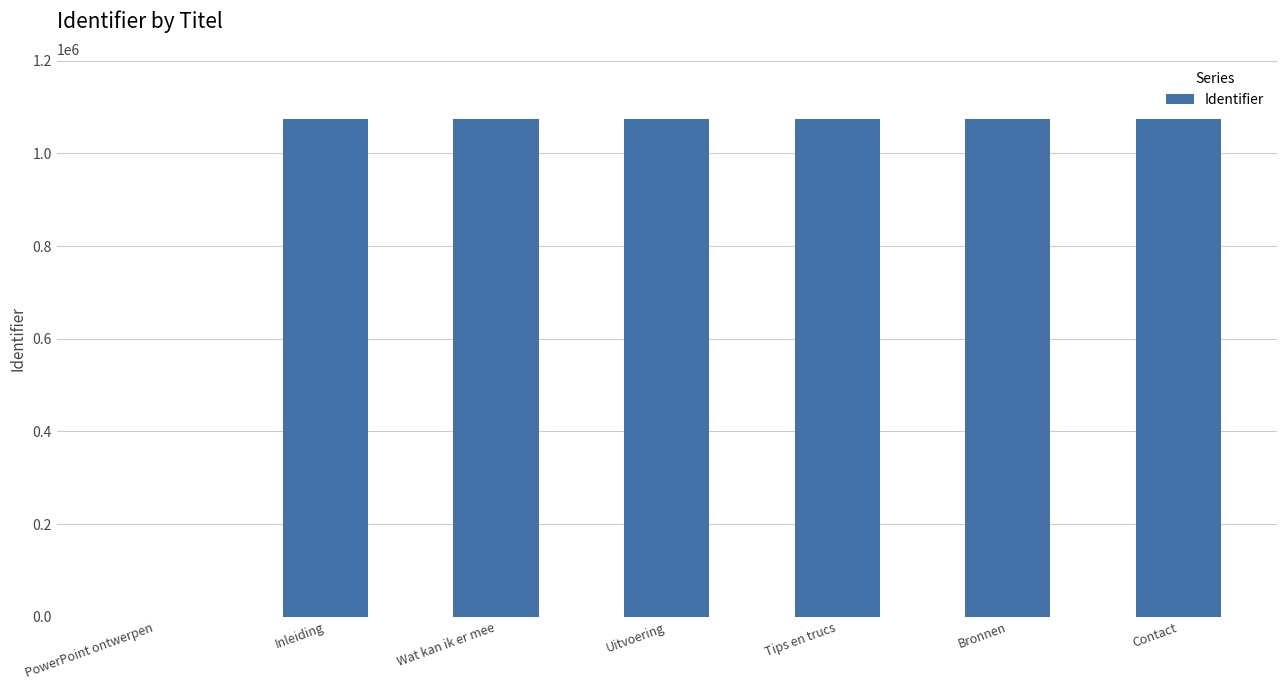

How many positive values are there?

6